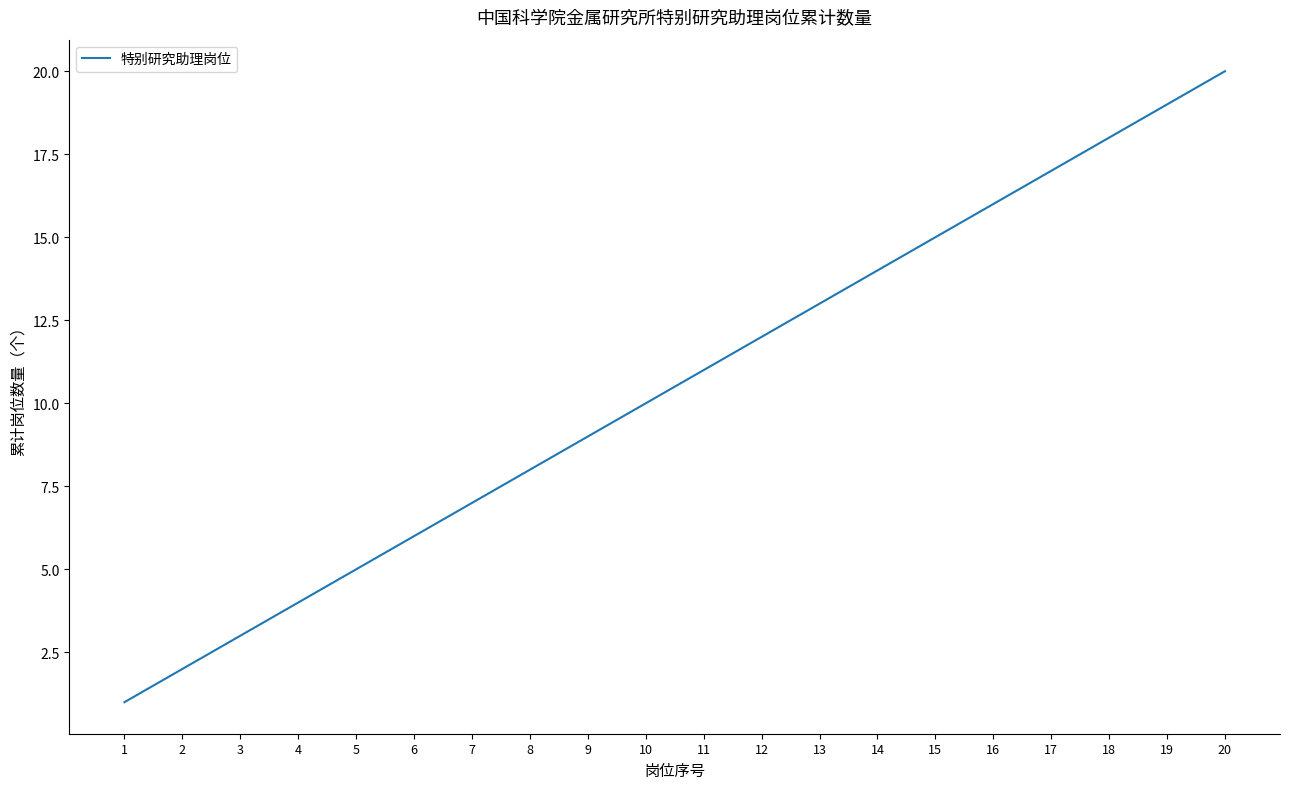

List the labels in order of value, largest first.

20, 19, 18, 17, 16, 15, 14, 13, 12, 11, 10, 9, 8, 7, 6, 5, 4, 3, 2, 1